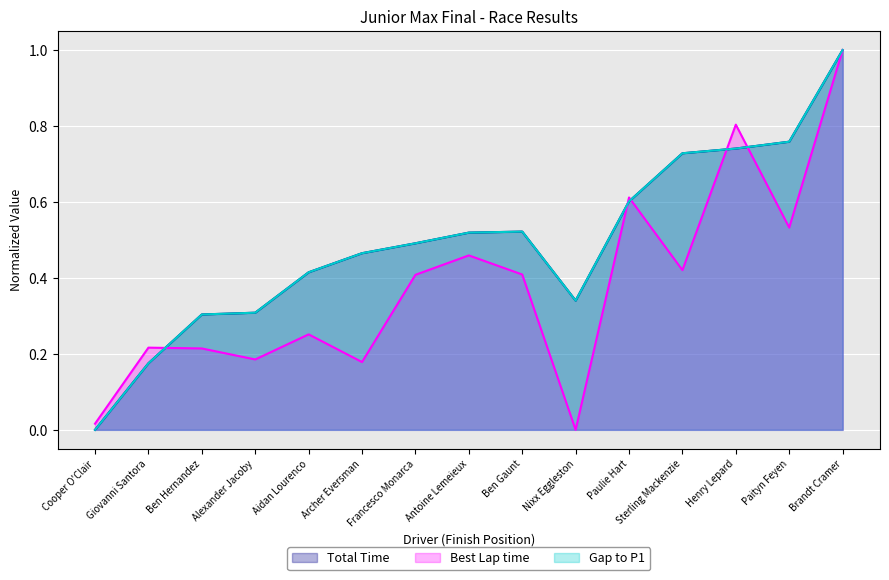

What is the maximum value shown in the chart?

1.0